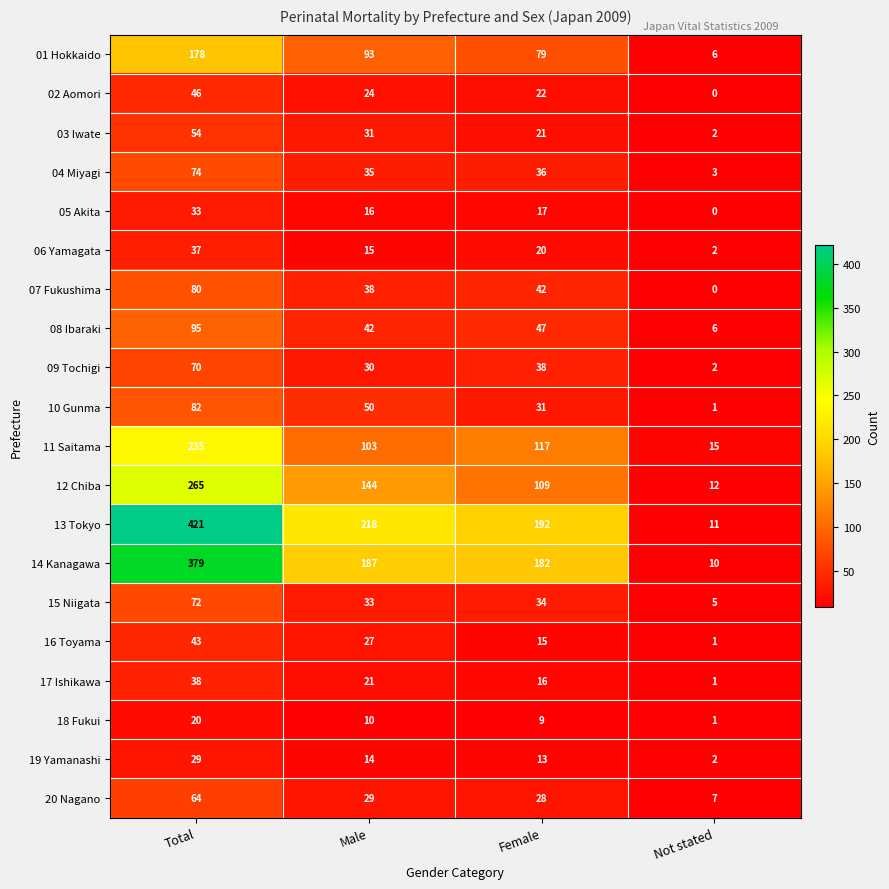

At how many categories does at least one series exceed 155?

3